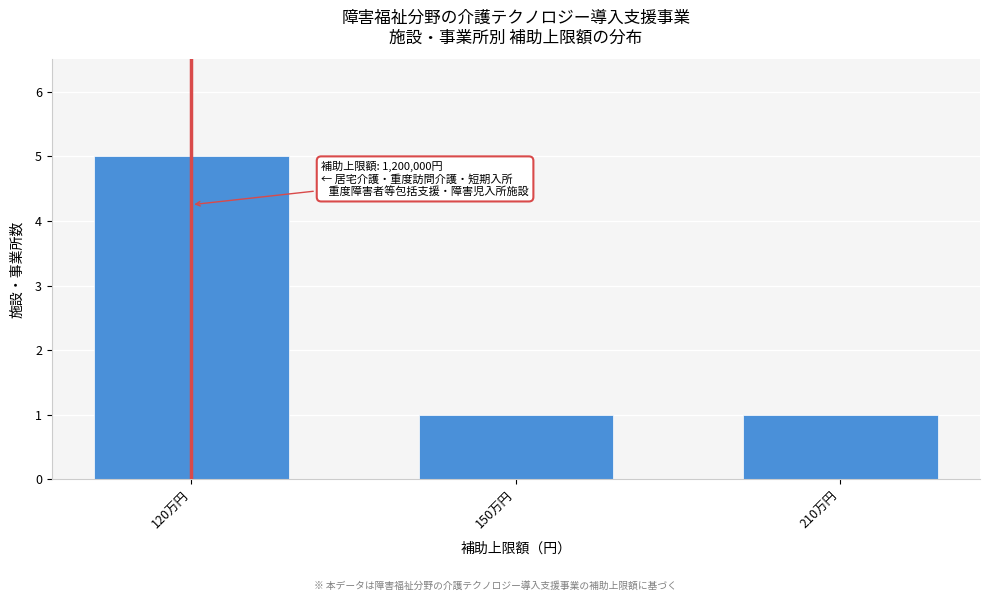

Reading right to left, what are all the values shown in this chart?

210万円=1	150万円=1	120万円=5